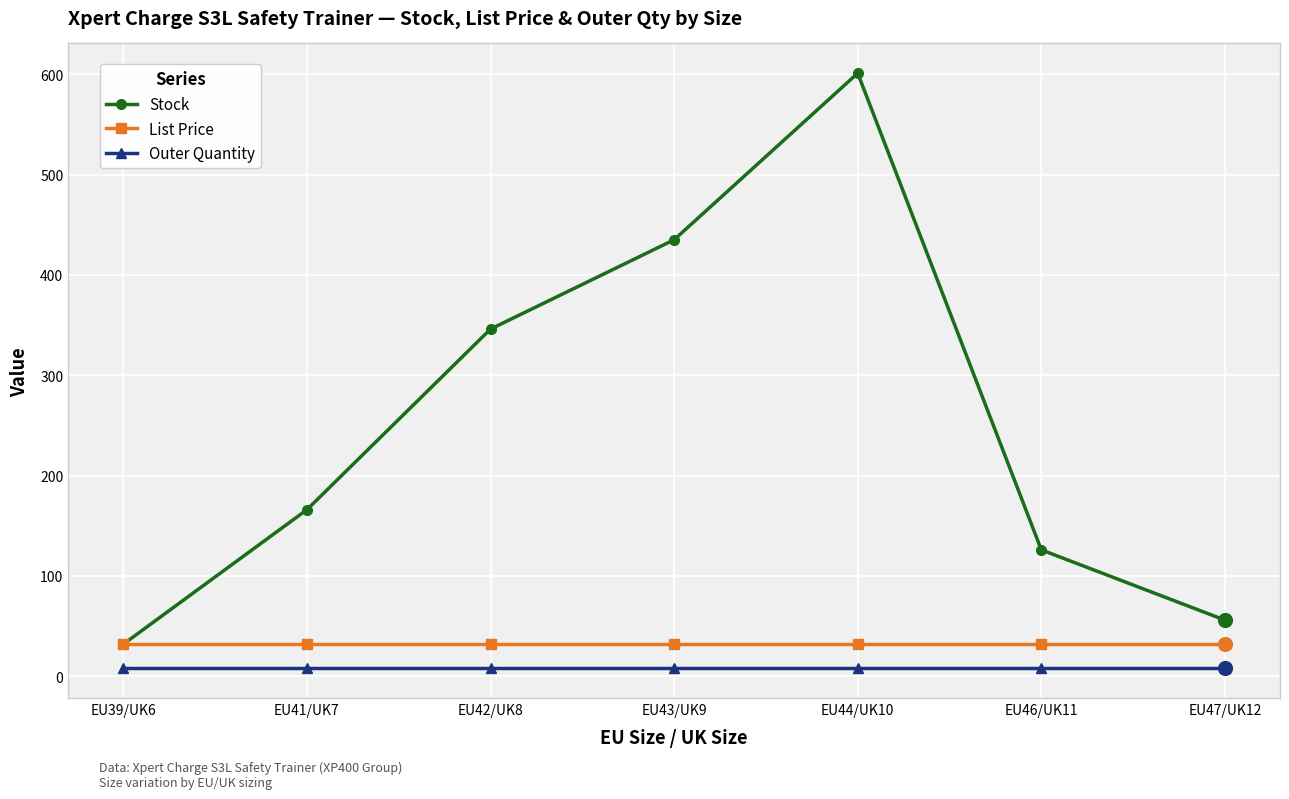

At which category is the sum across all series the highest?

EU44/UK10